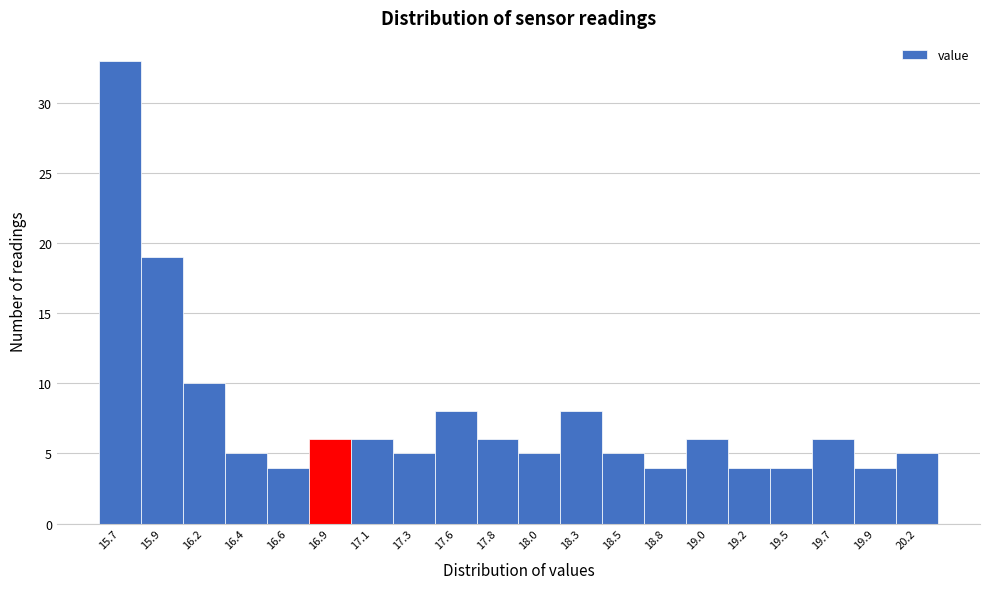

Reading left to right, what are all the values shown in this chart?

33	19	10	5	4	6	6	5	8	6	5	8	5	4	6	4	4	6	4	5